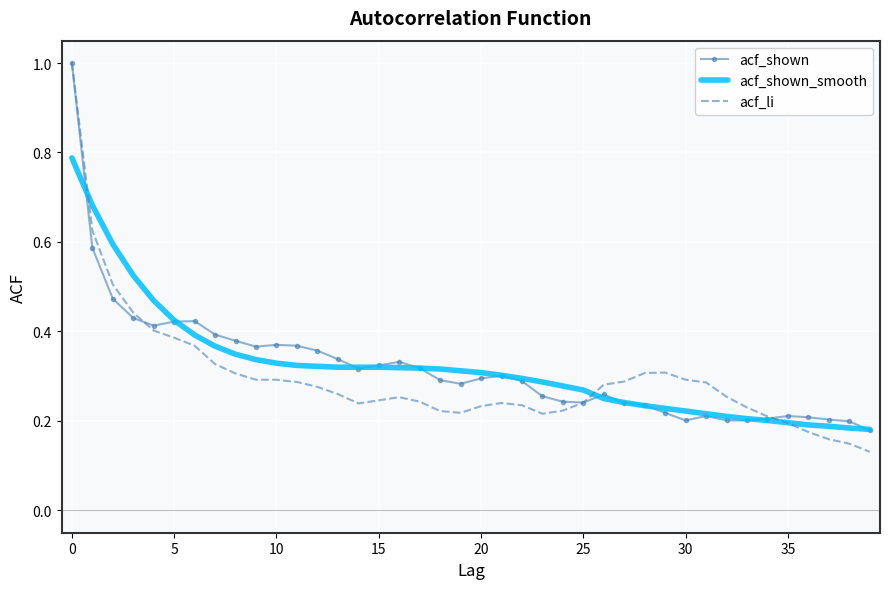

Which series has the widest spread of values?

acf_li